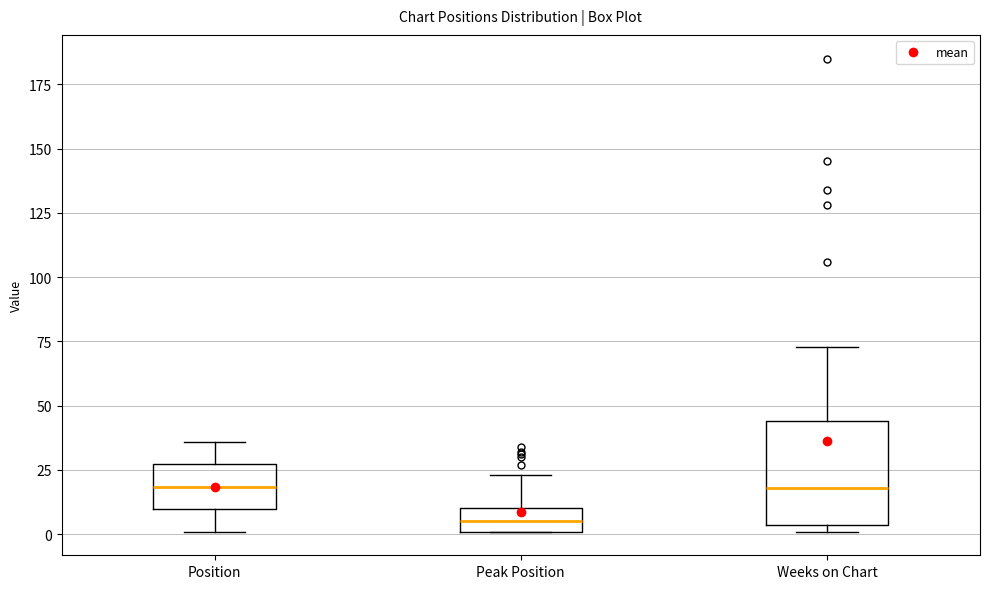

Reading left to right, read every box against the y-axis: the position of its median line, the range the box covers, and the ends of its whiskers. The values are not printed on the chart, so give them approximately, as read against the axis.

Position: median 20, box 10 to 25, whiskers 0 to 35
Peak Position: median 5, box 0 to 10, whiskers 0 to 25
Weeks on Chart: median 20, box 5 to 45, whiskers 0 to 75